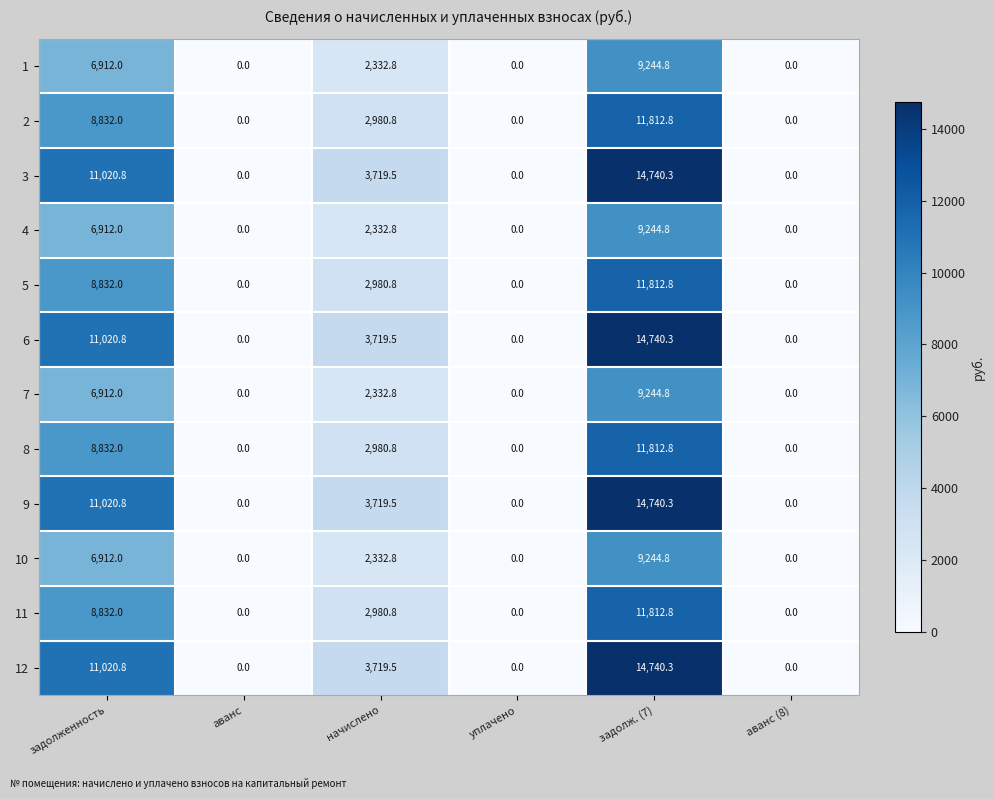

What is the spread (max minus min) of values at задолж. (7)?

5495.5